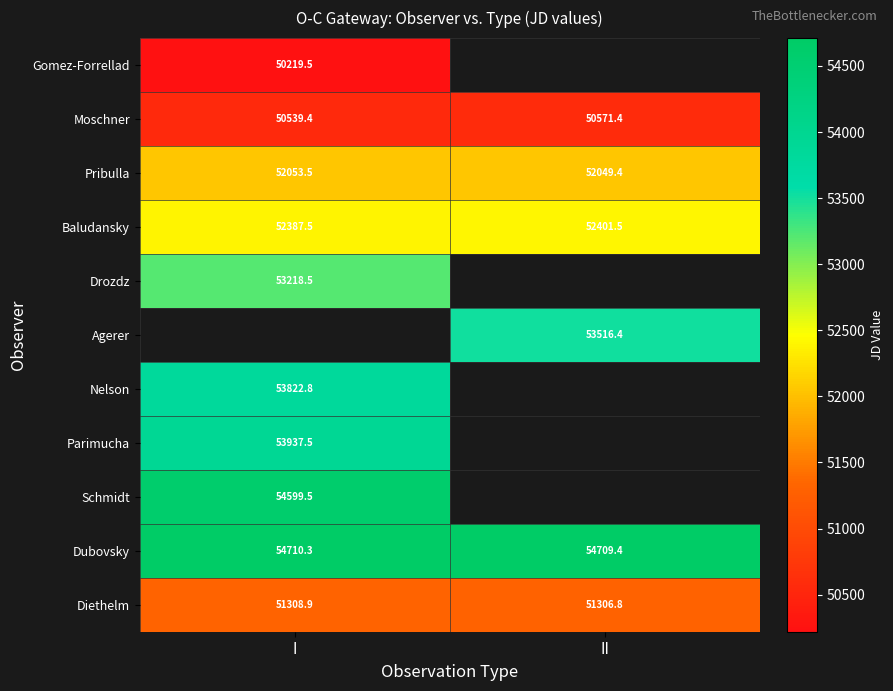

How many categories are shown in the chart?

2